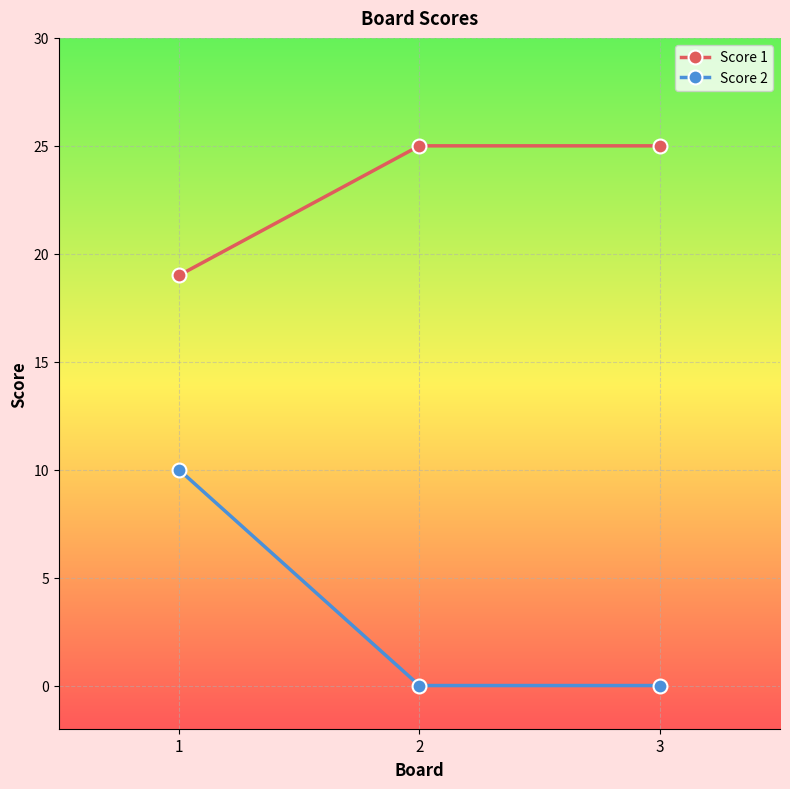

What is the average value of the Score 2 series?

3